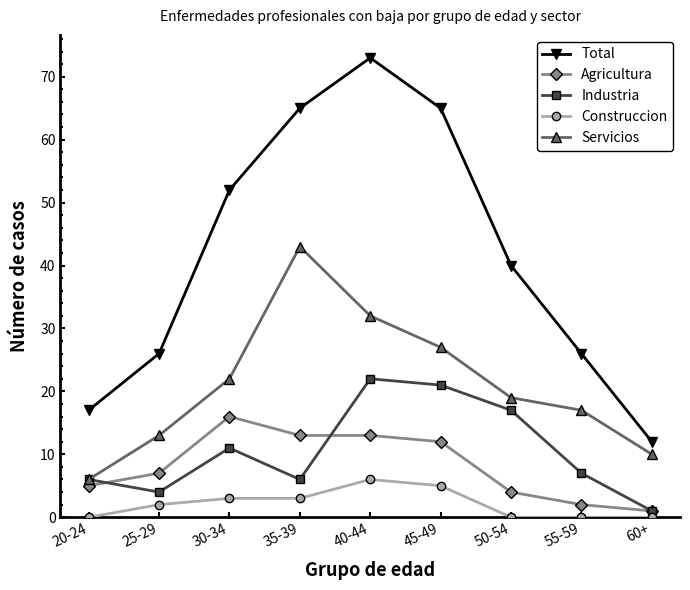

Where is the first local maximum for Agricultura?

30-34